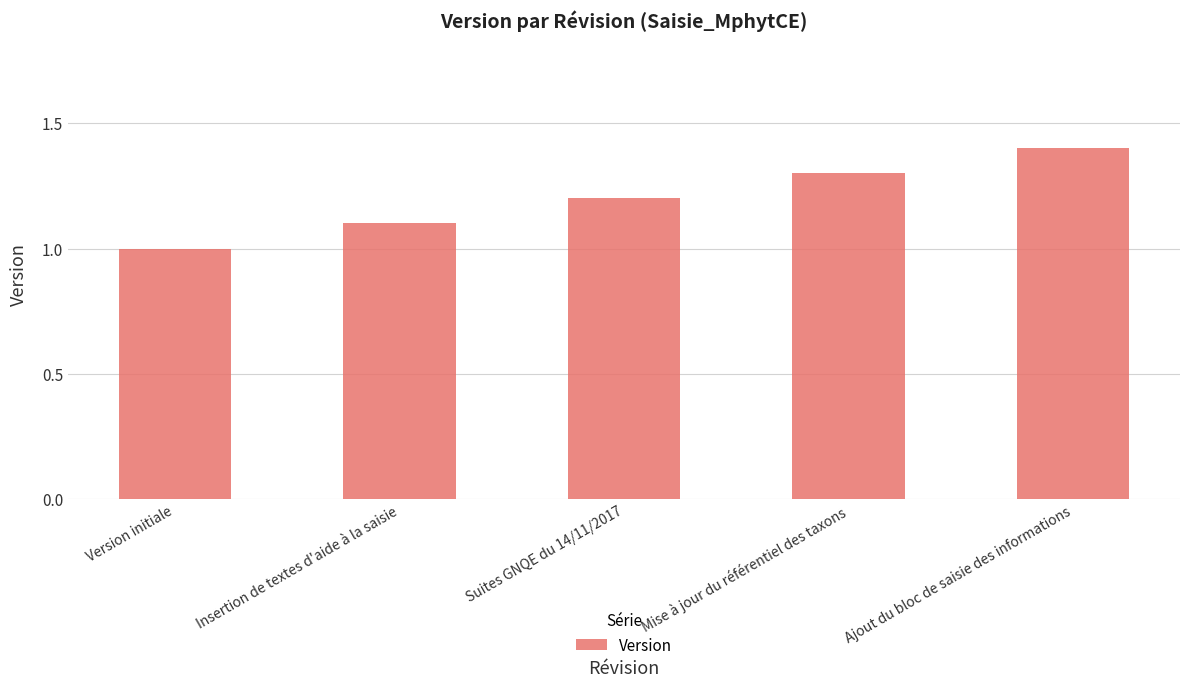

The chart shows a value of 1.3 at Mise à jour du référentiel des taxons. True or false?

True